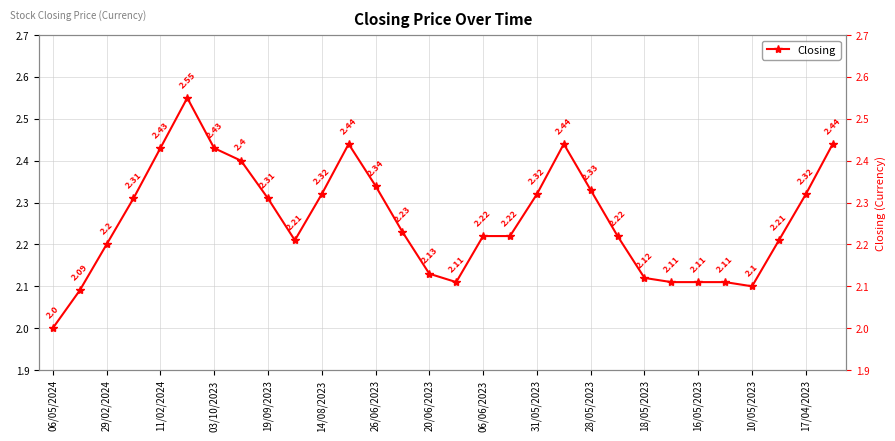

What is the value of the 22nd point from the left?

2.2